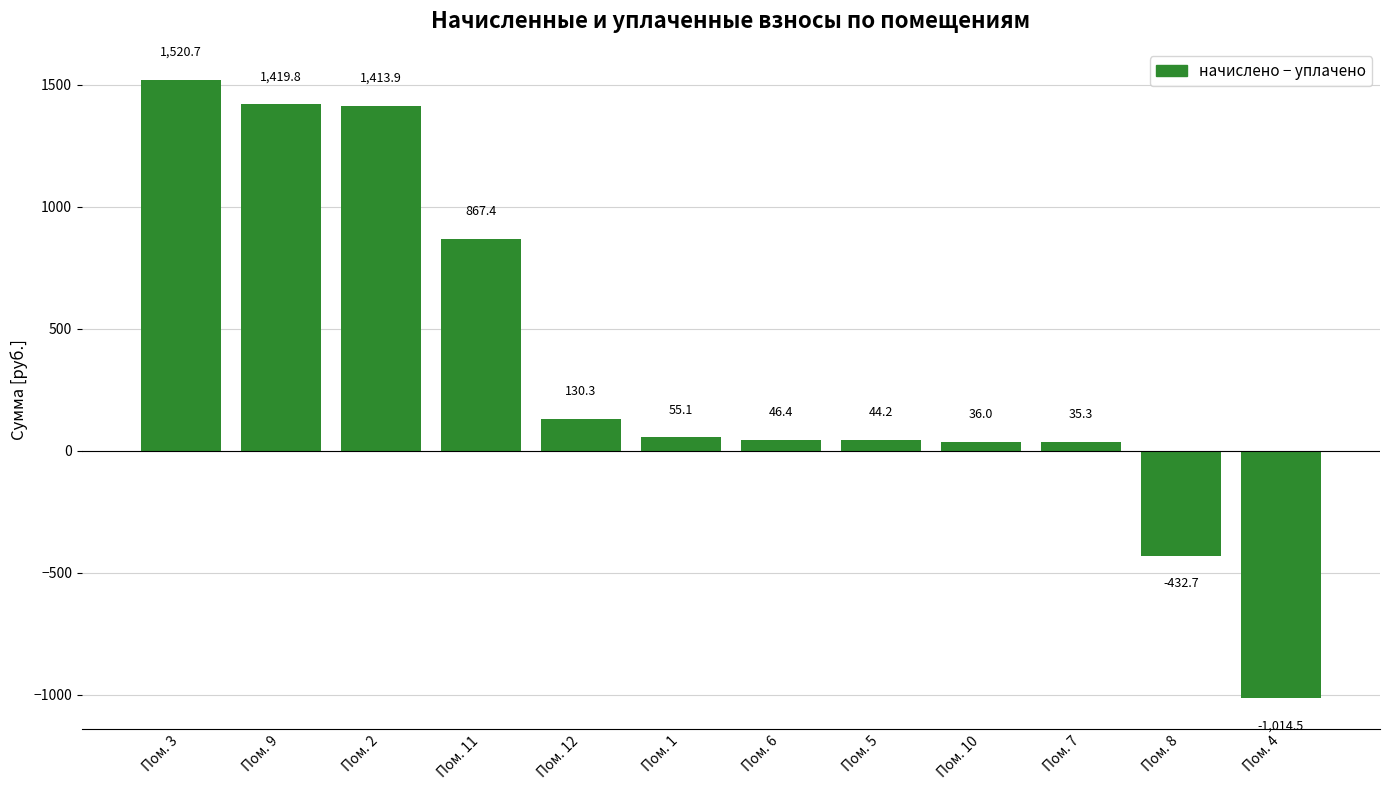

What is the difference between the maximum and second lowest values?

1953.4